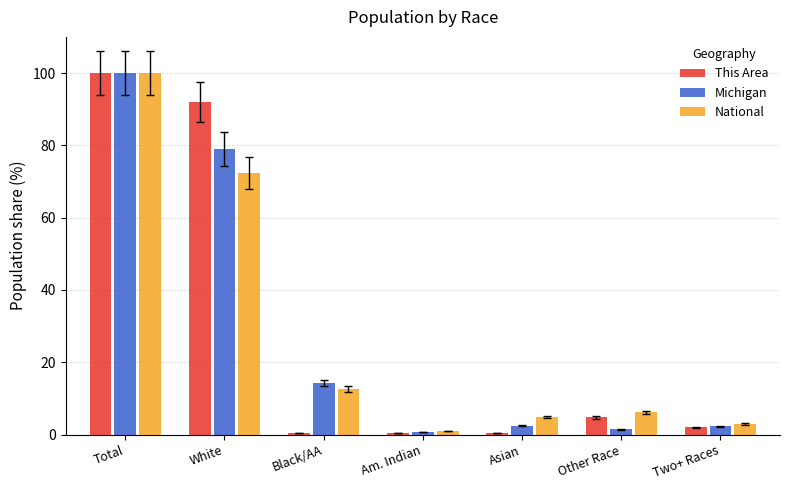

Is the value of This Area at Am. Indian greater than the value of National at Two+ Races?

No